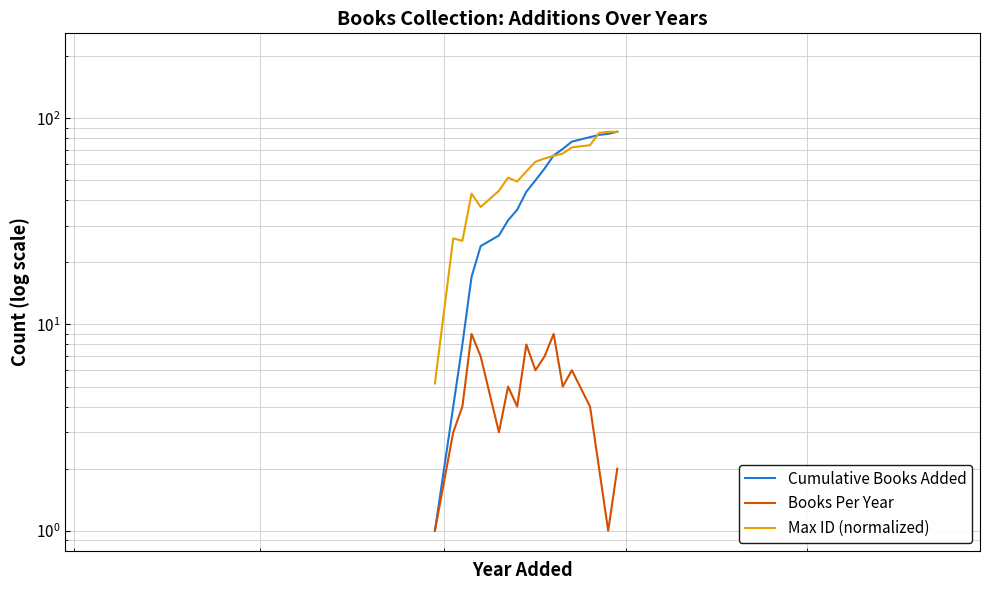

The Max ID (normalized) series shows 28.1 at 7. True or false?

False